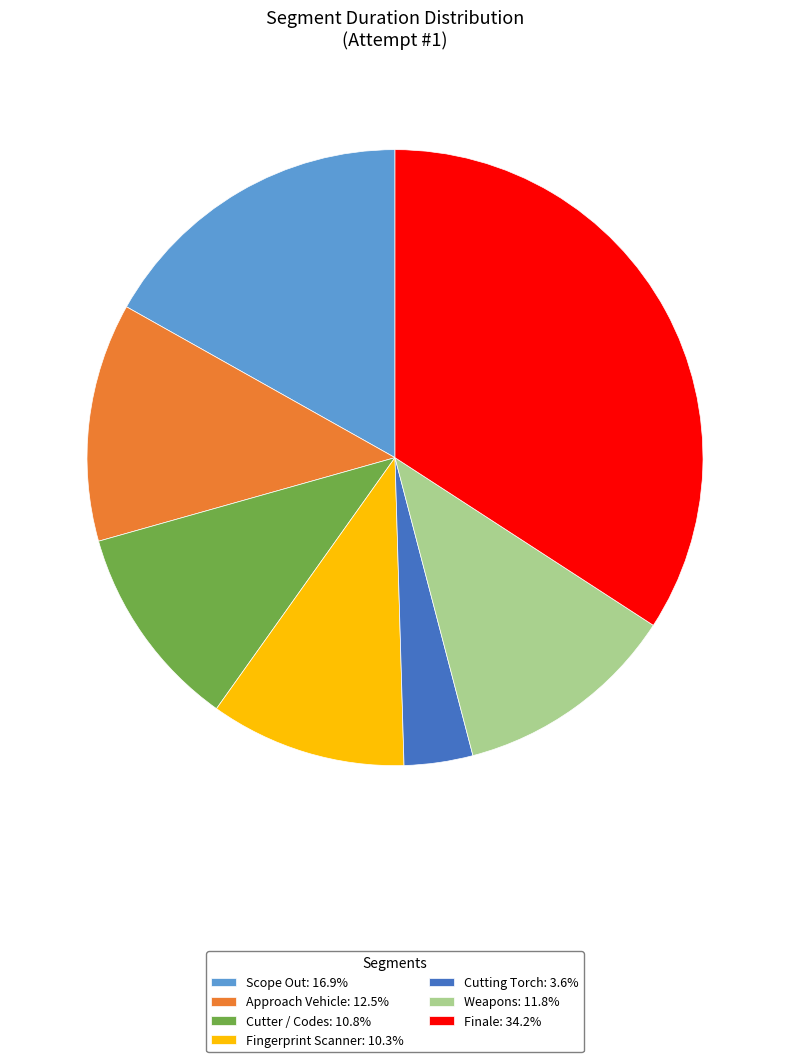

Which slice is the largest?

Finale